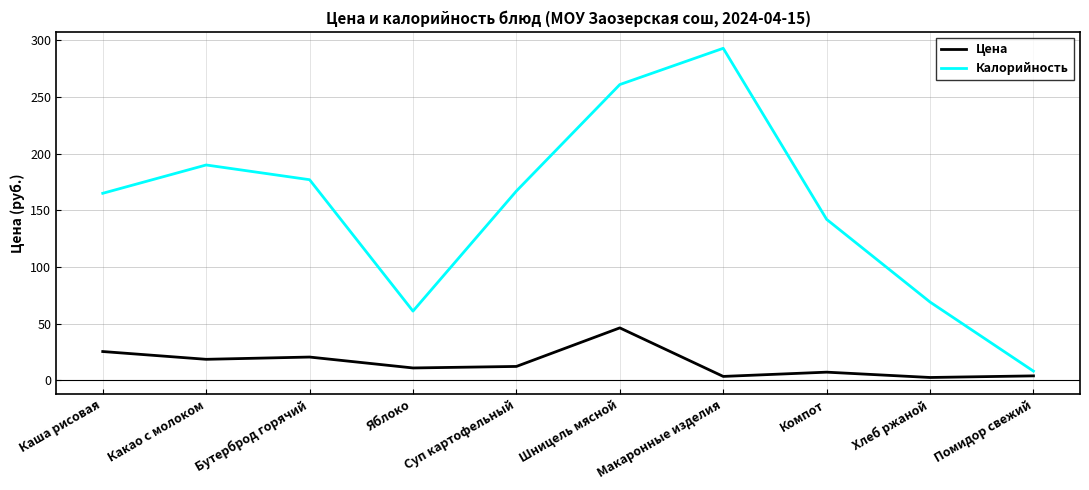

Is the value of Цена at Каша рисовая greater than the value of Калорийность at Бутерброд горячий?

No